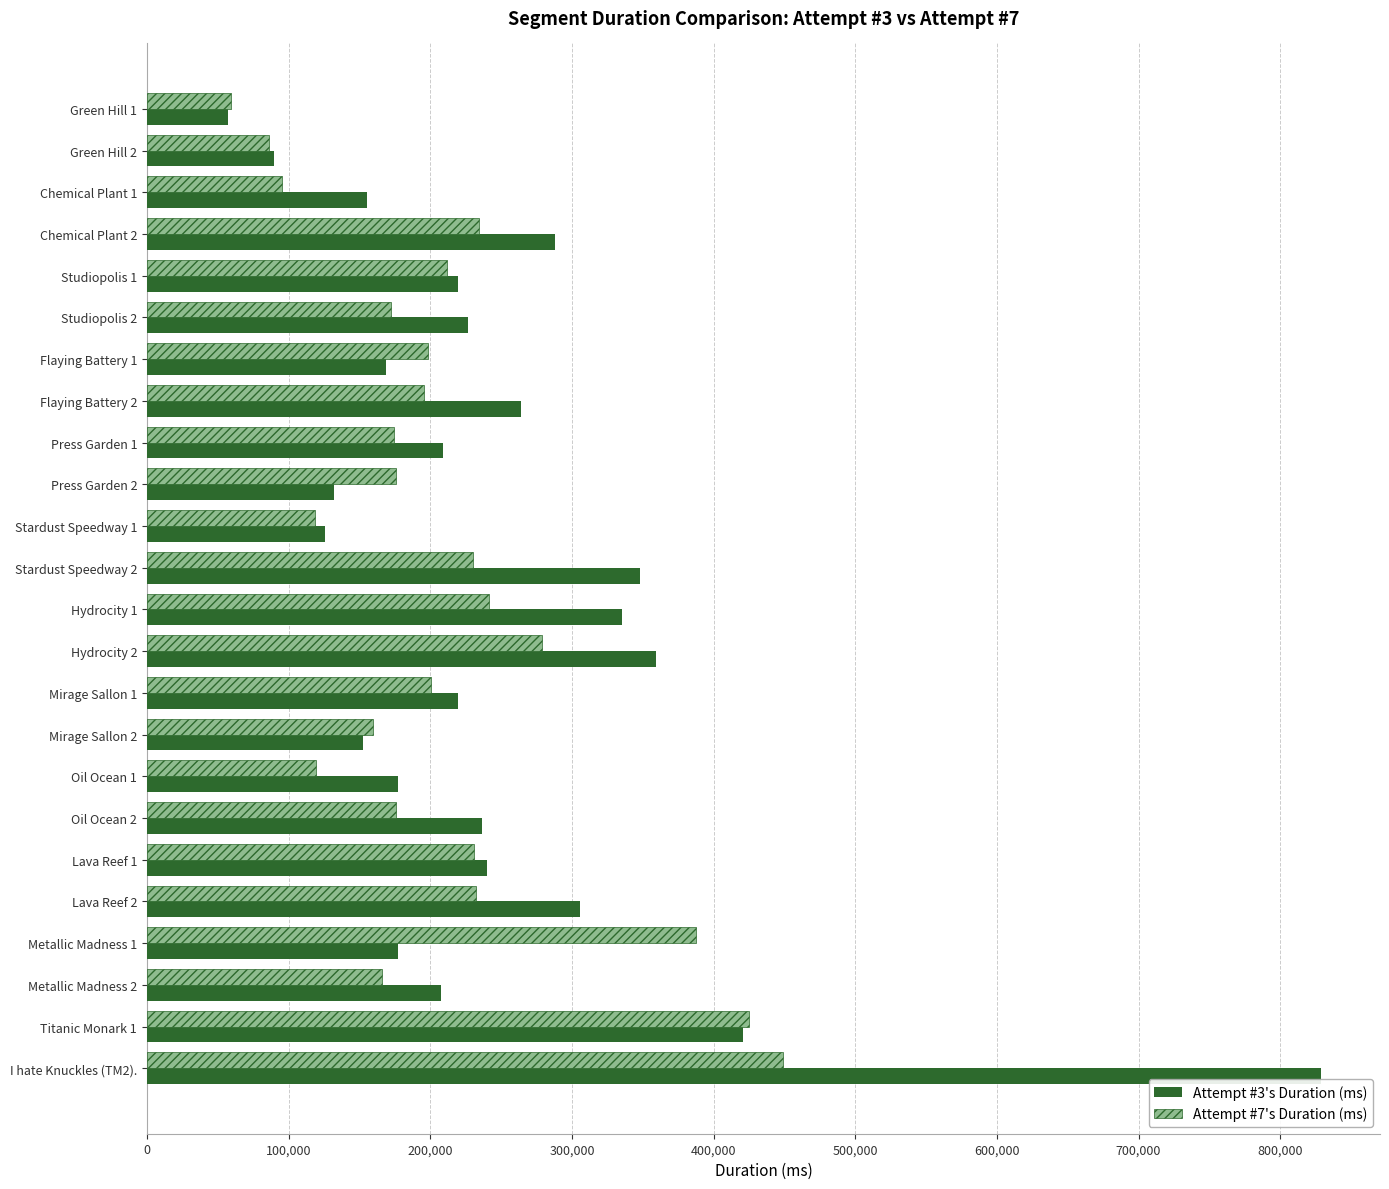

What is the sum of all Attempt #7's Duration (ms) values?

5017934